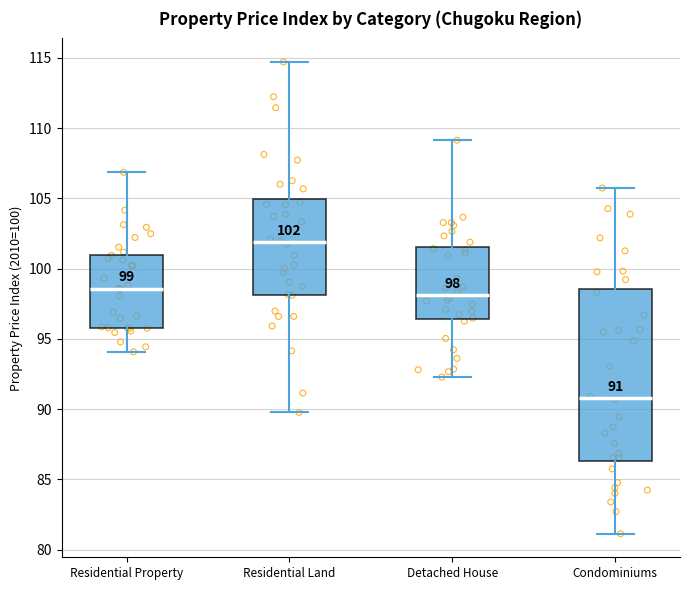

Which box is the tallest, from its lower edge to its upper edge?

Condominiums